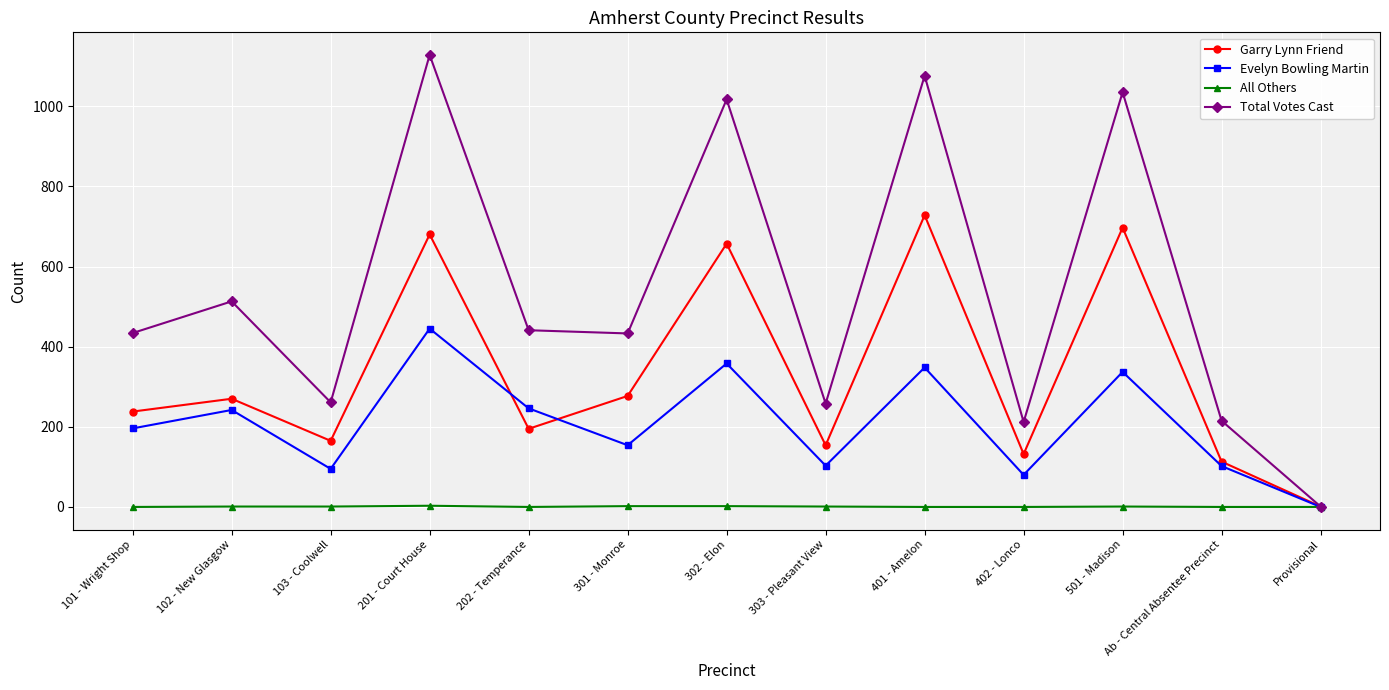

What is the difference between the maximum and minimum values in the Total Votes Cast series?

1127